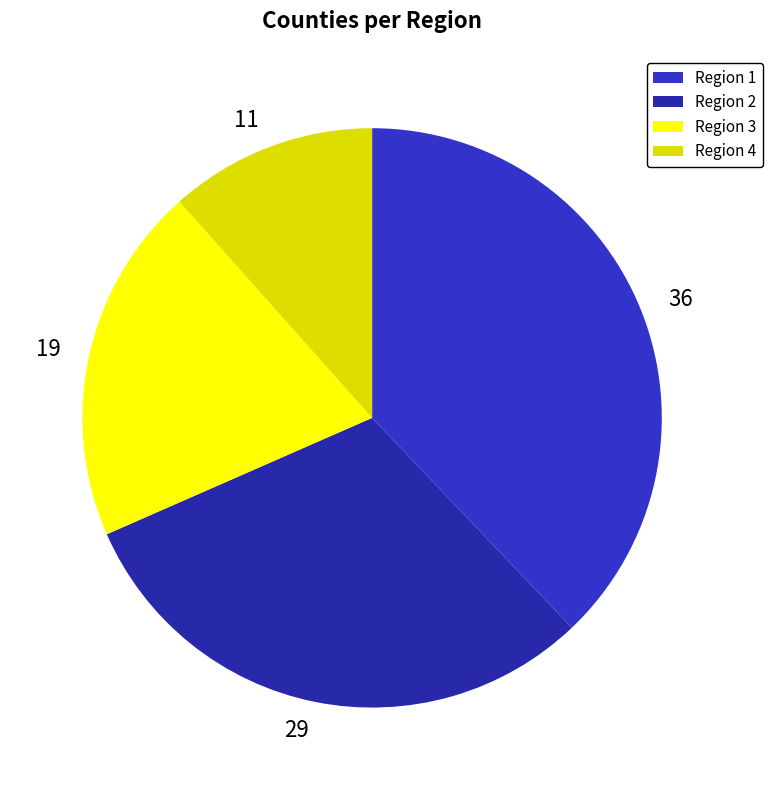

True or false: 19 accounts for 20% of the total.

True